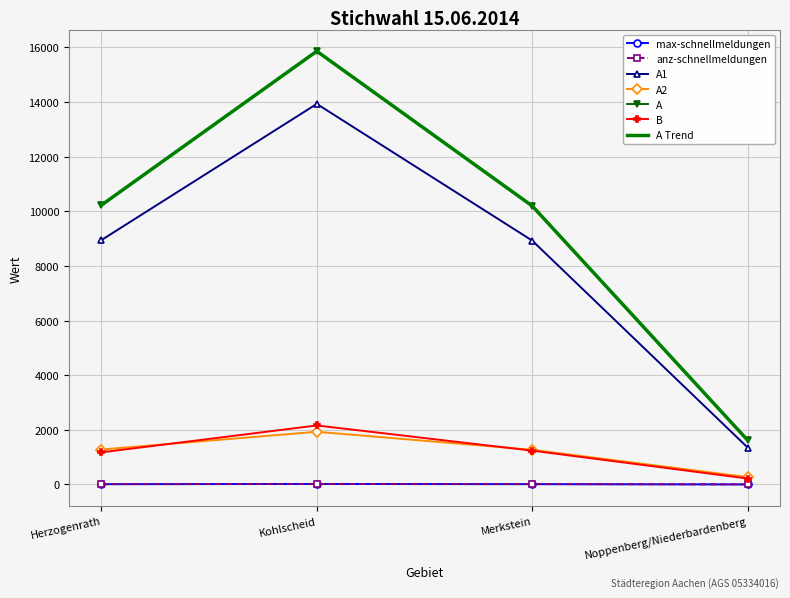

The value of A1 at Kohlscheid is 13932. True or false?

True